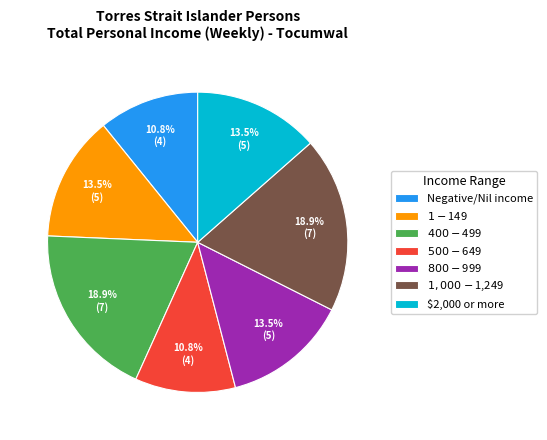

What percentage do $1-$149 and $800-$999 together represent?

27.0%